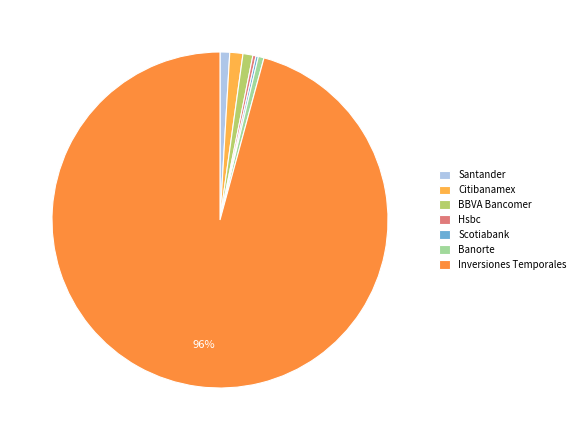

Which slice is the smallest?

Scotiabank